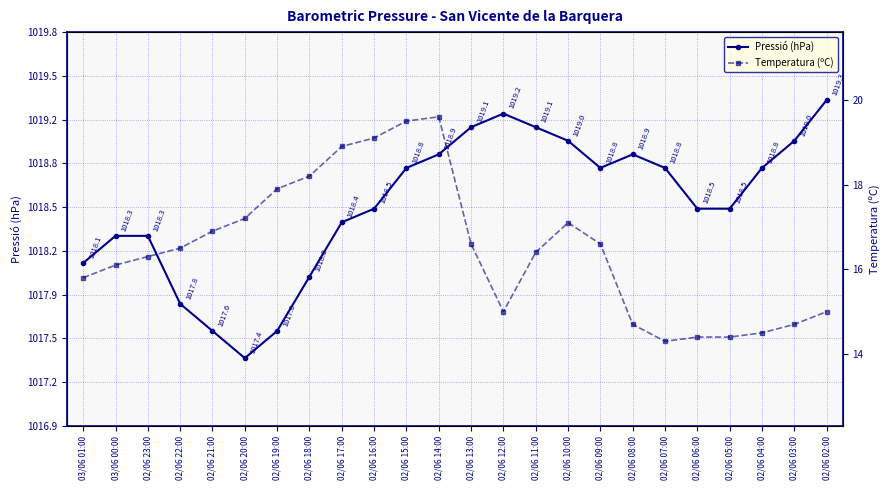

True or false: Temperatura (ºC) and Pressió (hPa) intersect in this chart.

False